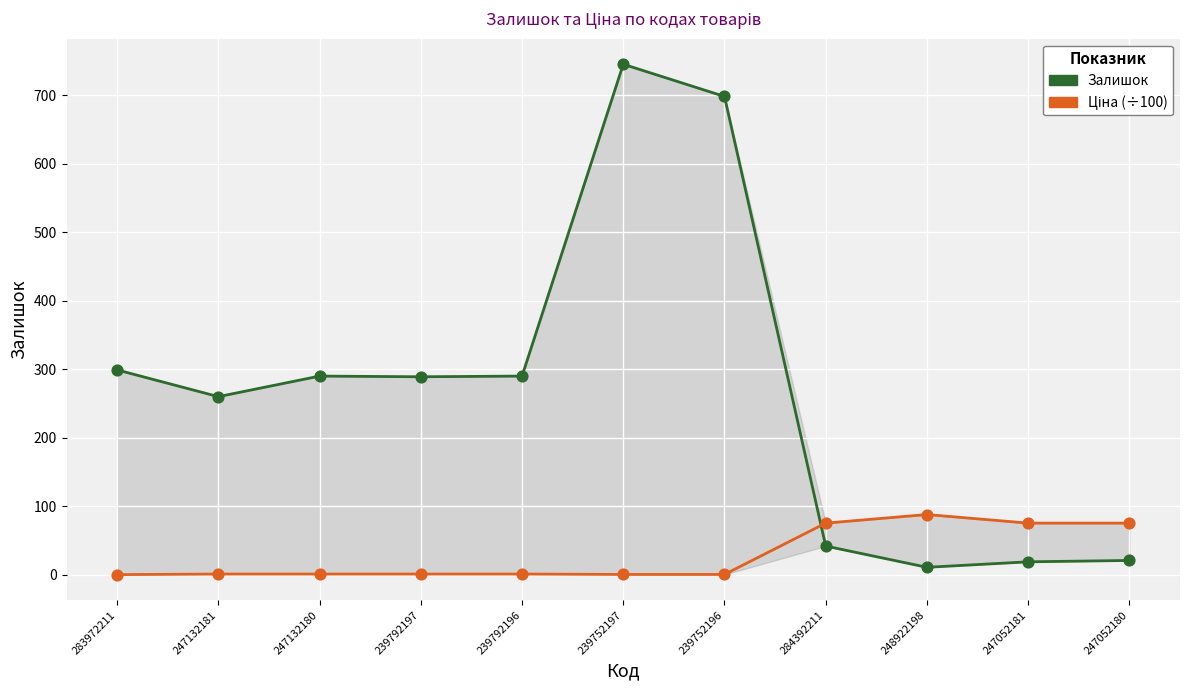

Which series reaches the minimum Y coordinate?

Ціна (÷100)